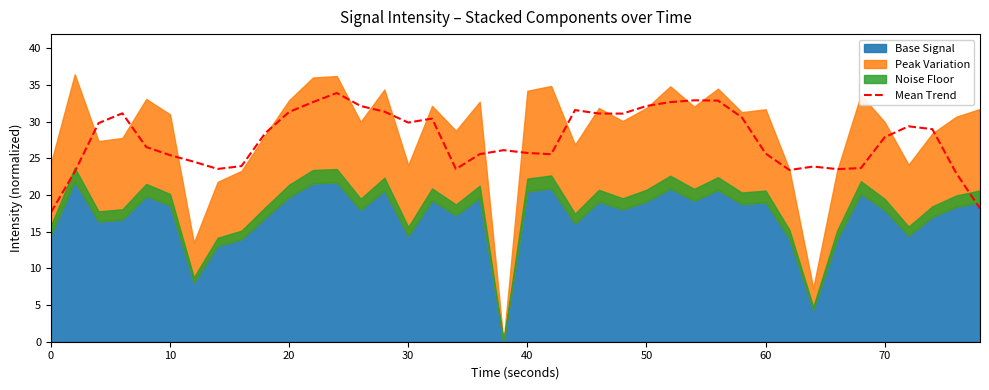

What is the minimum value for Mean Trend?

17.6